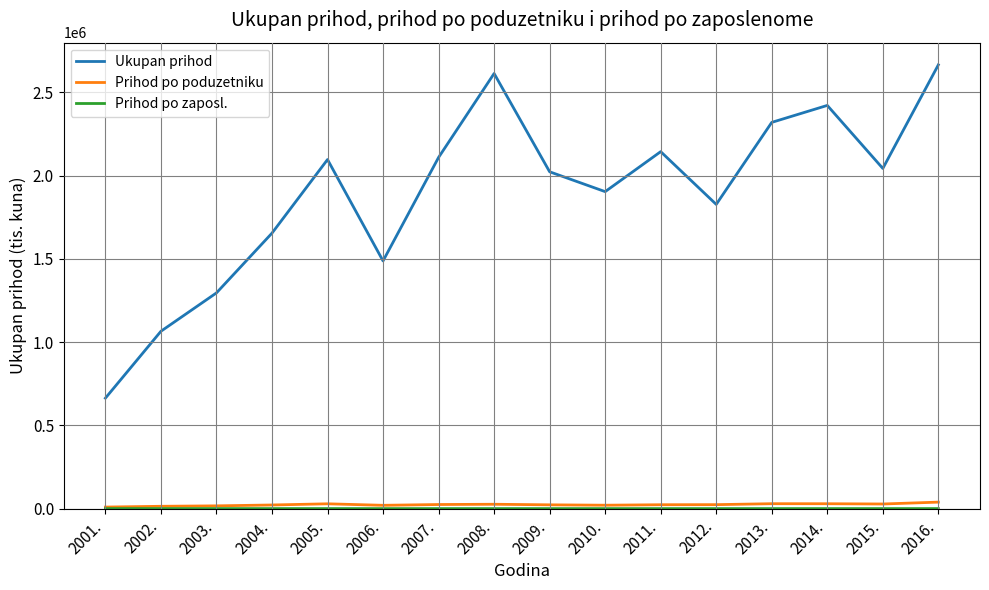

Which series has the largest total across all categories?

Ukupan prihod